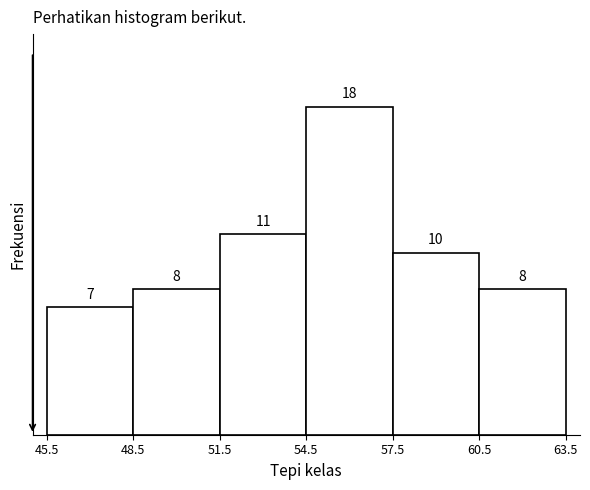

Which range on the x-axis has the tallest bar?

54.5 to 57.5